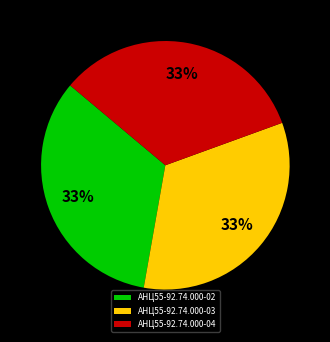

Does АНЦ55-92.74.000-02 account for over 50% of the chart?

No